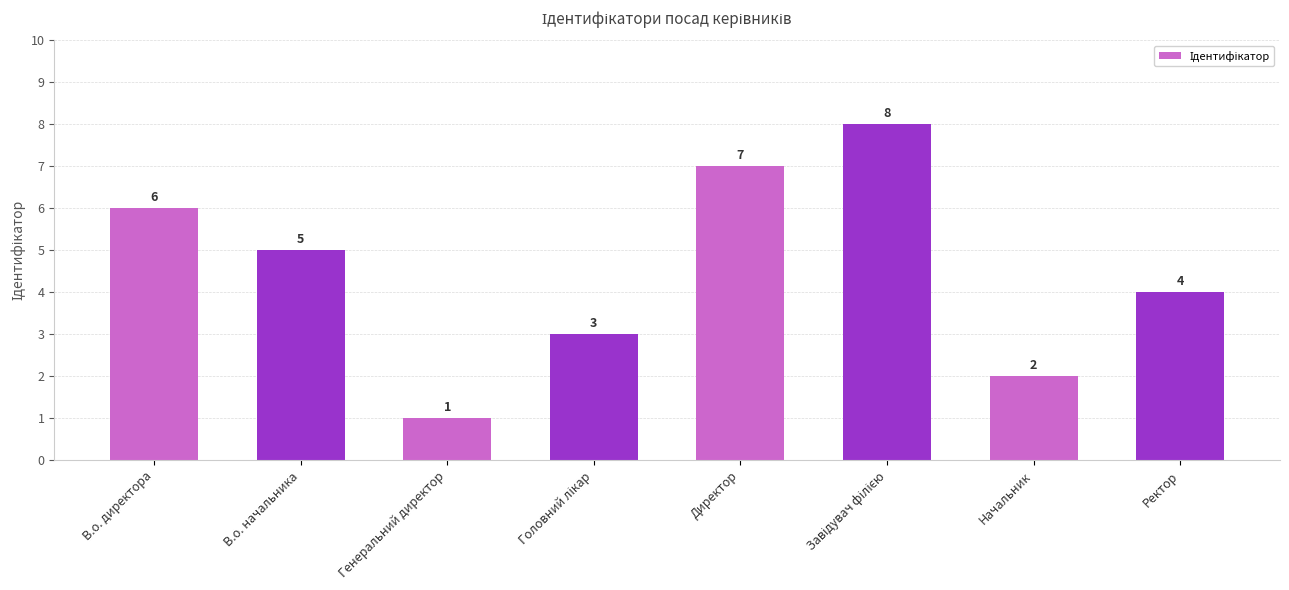

What is the value of the 6th bar from the left?

8